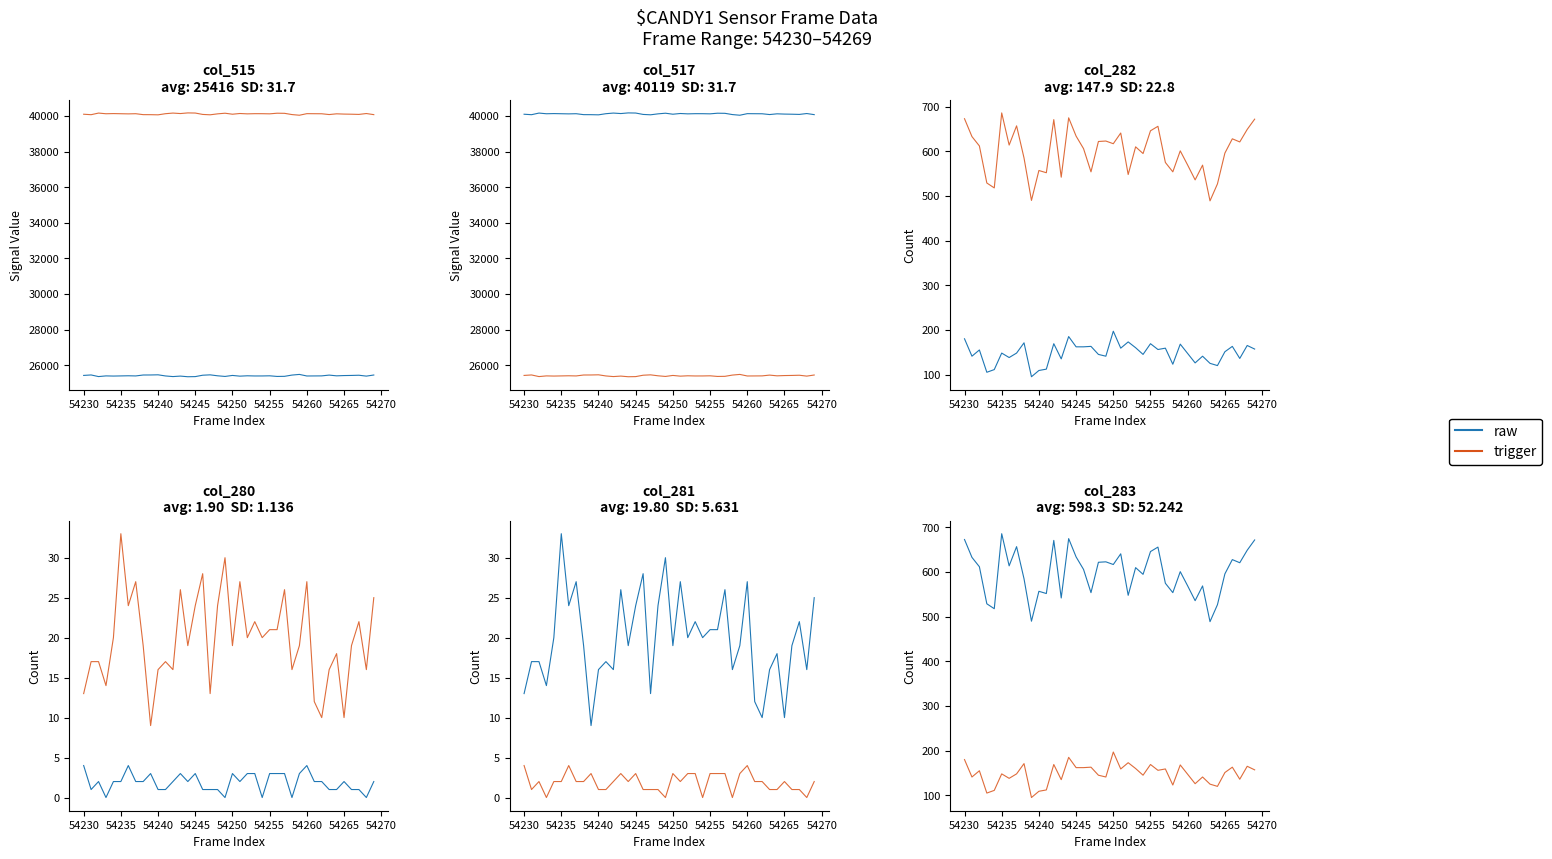

In trigger, how many points are higher than both neighbors (excluding endpoints)?

14